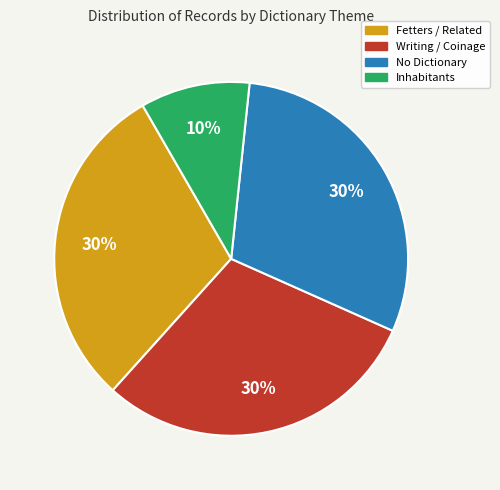

True or false: No Dictionary accounts for 38% of the total.

False